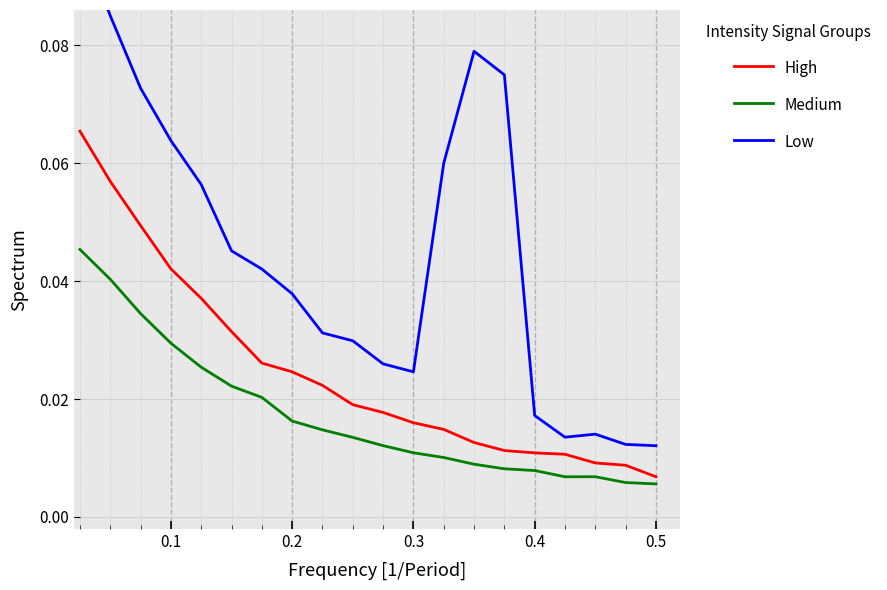

True or false: High and Medium cross at least once.

False